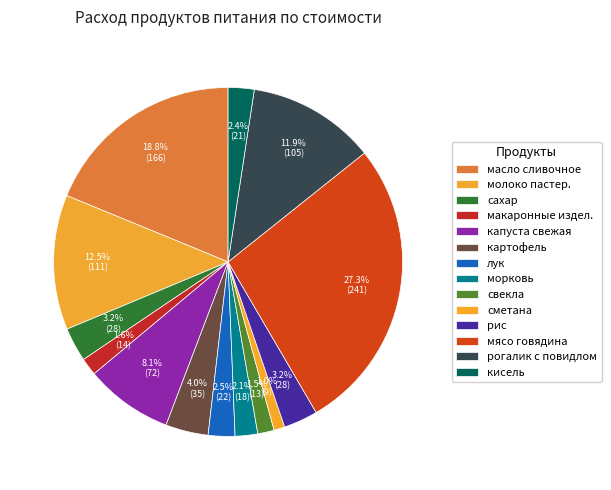

Which slice is the smallest?

сметана